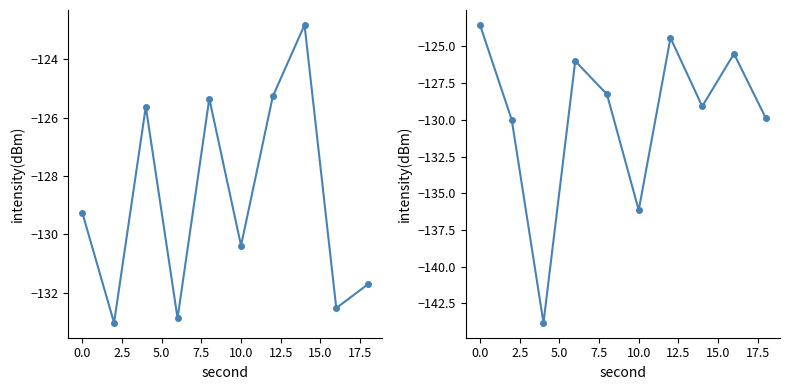

True or false: minute 1 has a value of -171.1 at 0.0.

False